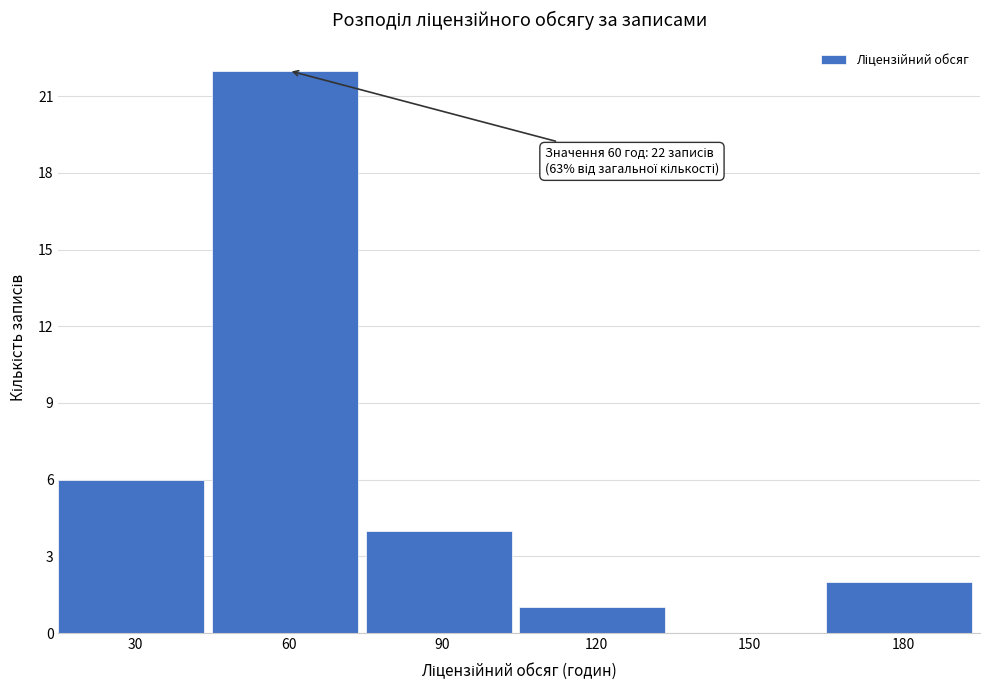

Over which range of the x-axis is the bar tallest?

45 to 75